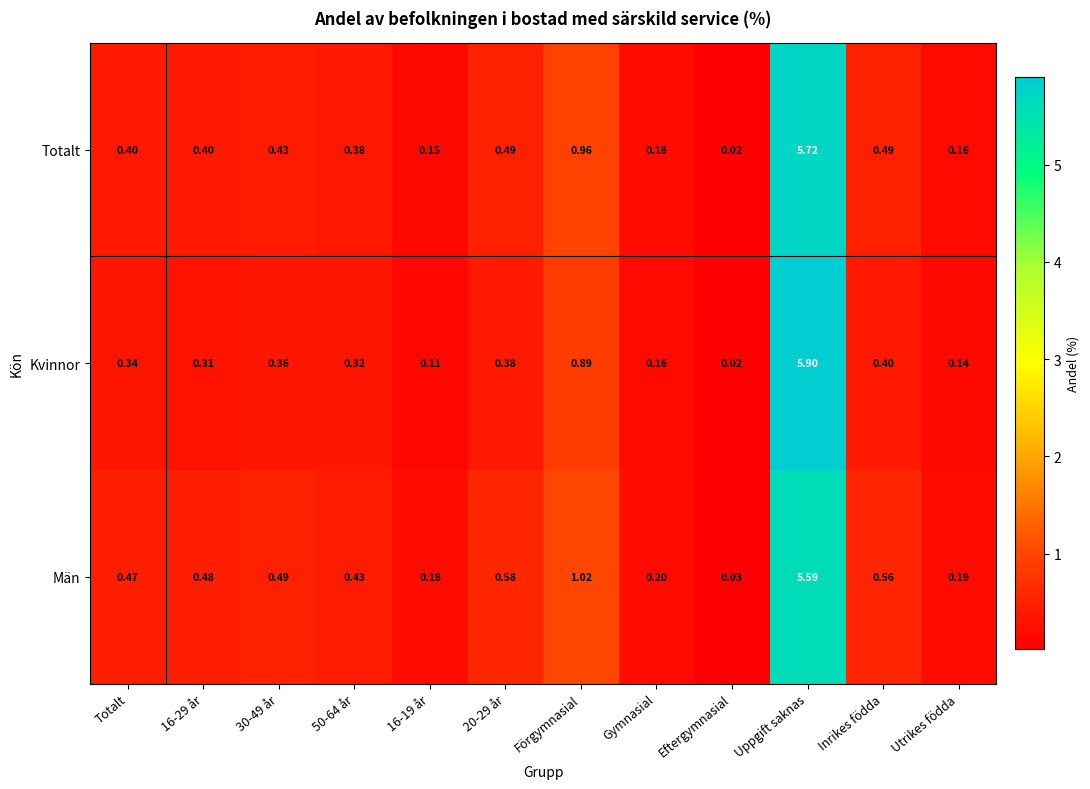

Rank the series by their maximum value, from highest to lowest.

Kvinnor, Totalt, Män